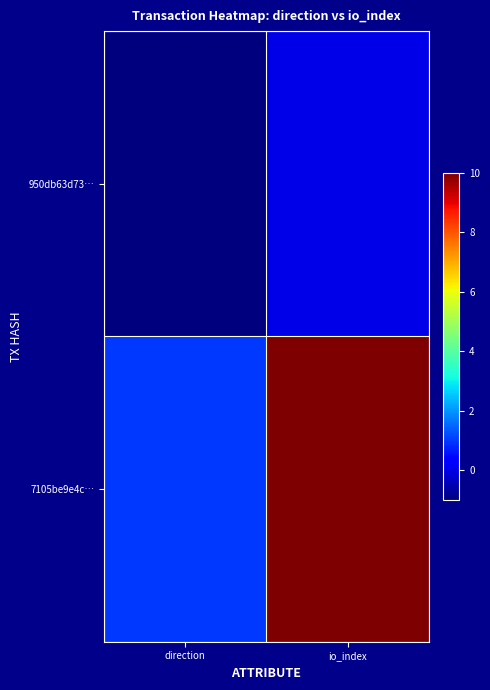

Which series has the widest spread of values?

7105be9e4c…